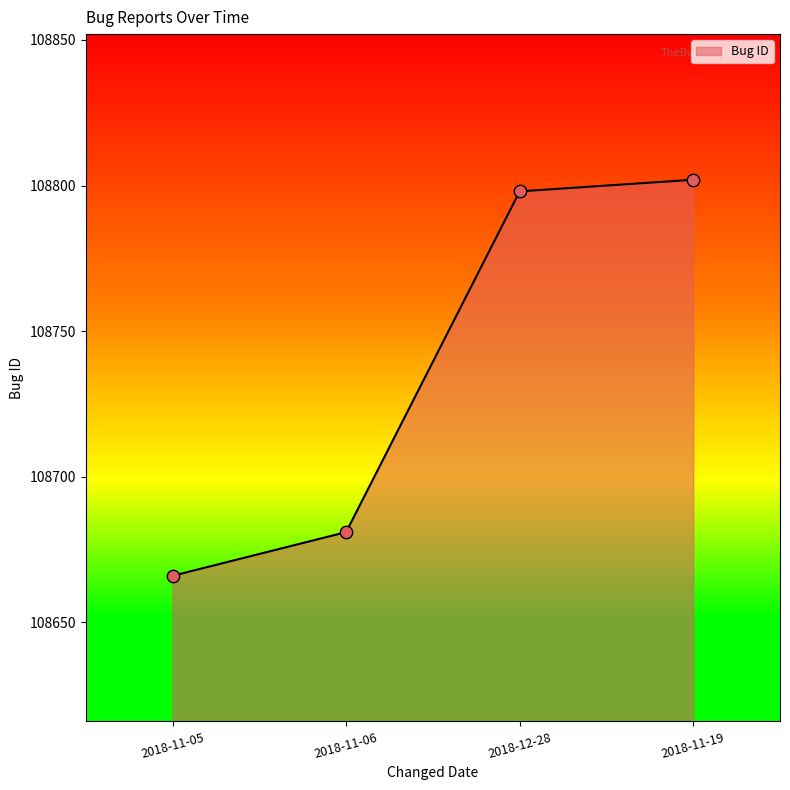

What is the change in value from 2018-11-06 to 2018-12-28?

+117